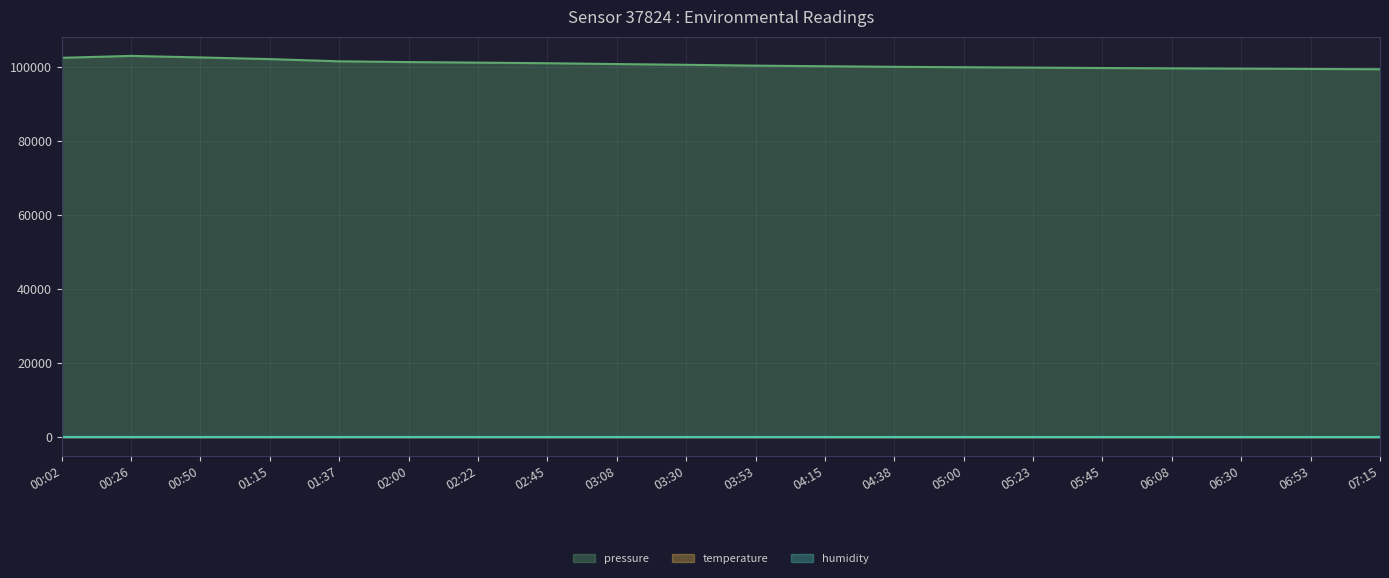

How many data points in pressure are less than 100596?

10